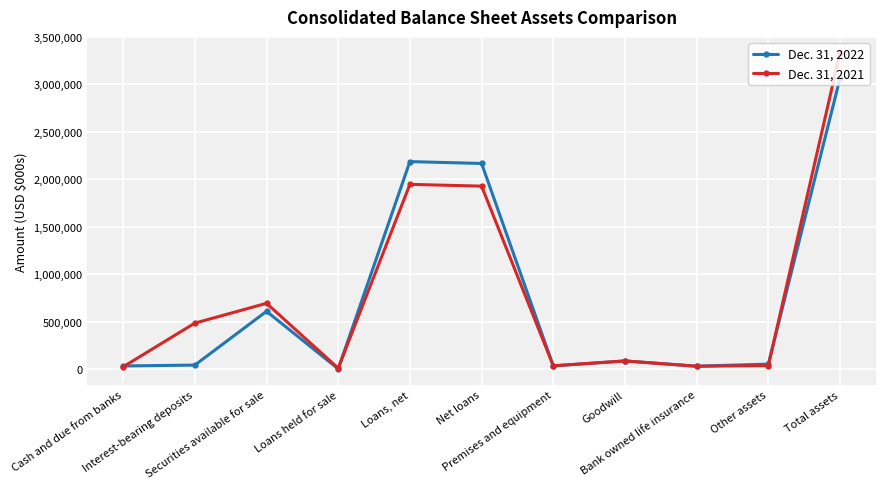

After their last crossing, which series has the higher values: Dec. 31, 2022 or Dec. 31, 2021?

Dec. 31, 2021